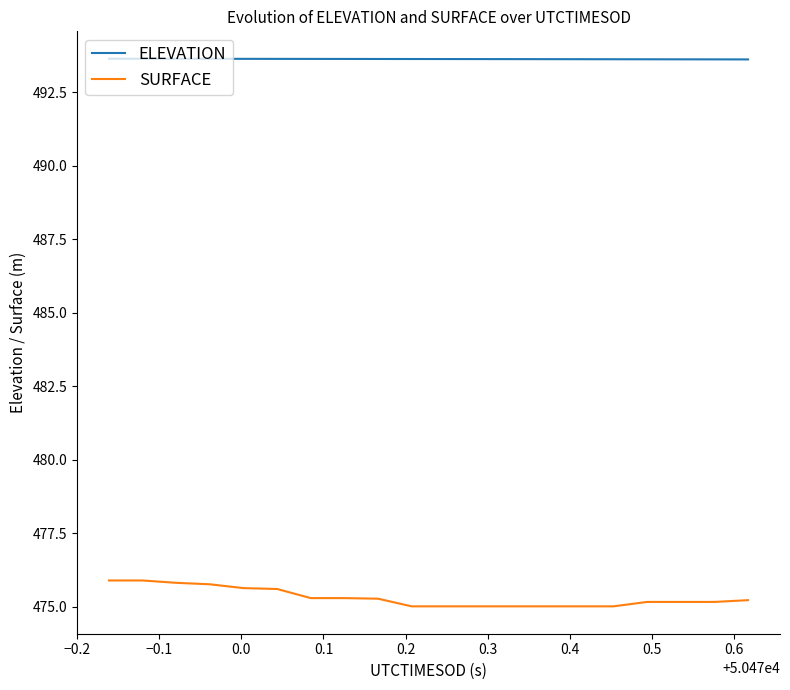

True or false: ELEVATION and SURFACE intersect in this chart.

False